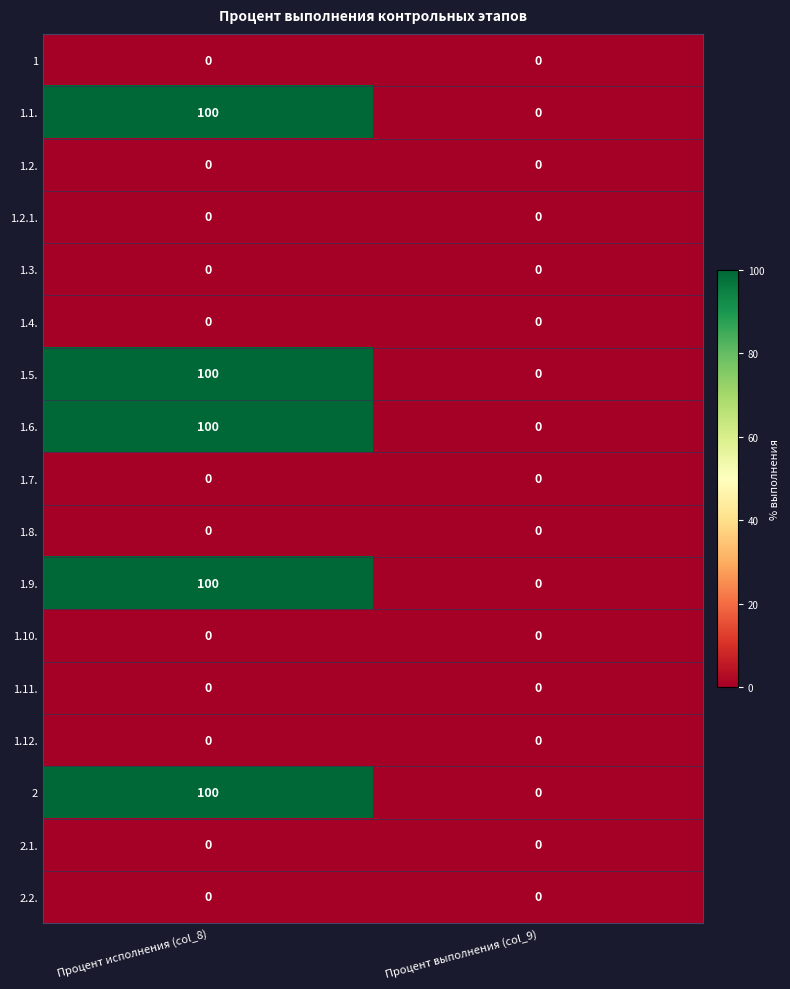

What is the spread (max minus min) of values at Процент исполнения (col_8)?

100